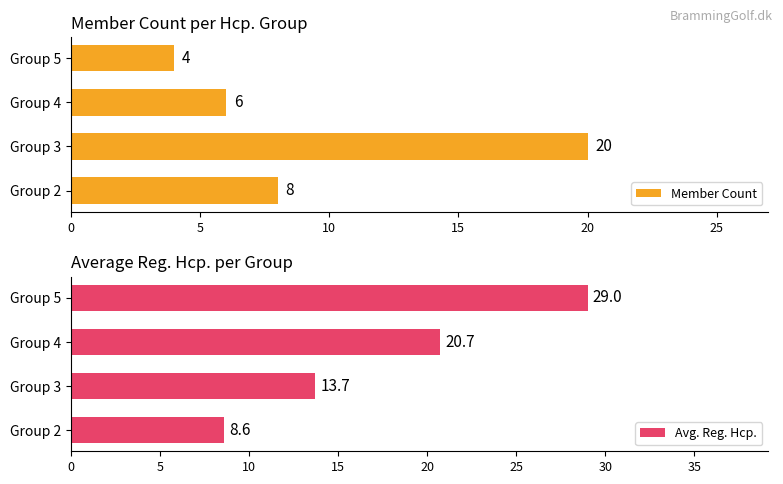

Rank the series by their average value, from lowest to highest.

Member Count, Avg. Reg. Hcp.